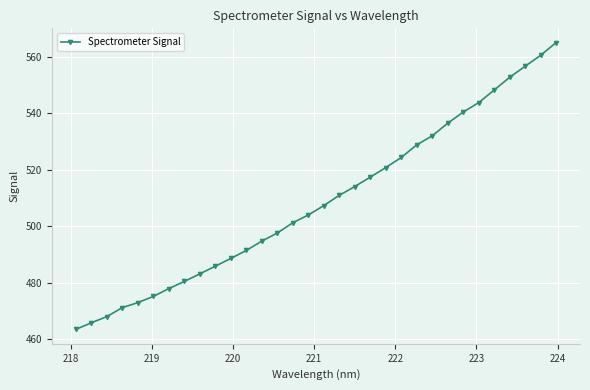

What is the difference between the maximum and minimum values?

101.5